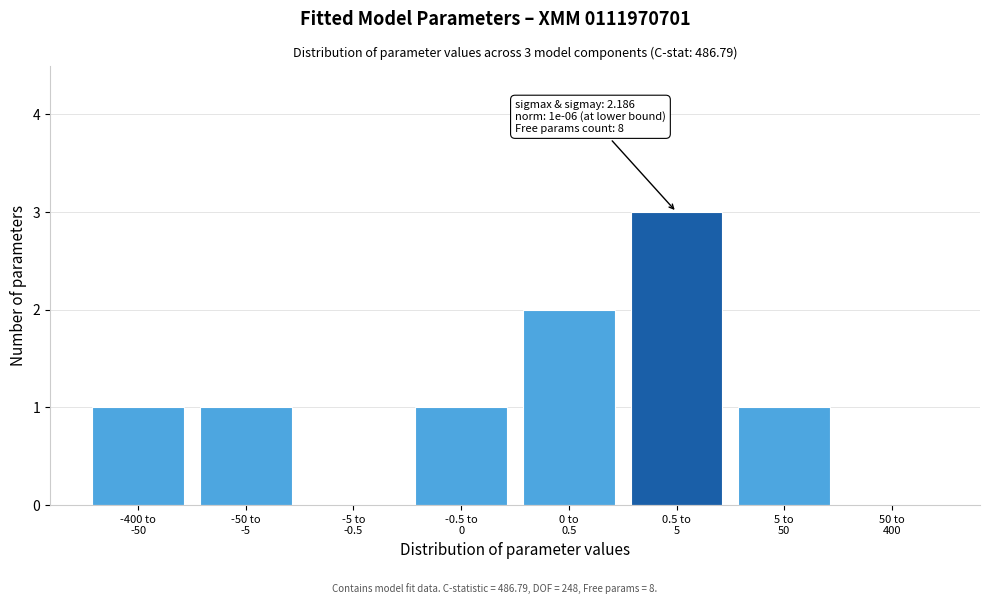

What is the maximum value shown in the chart?

3